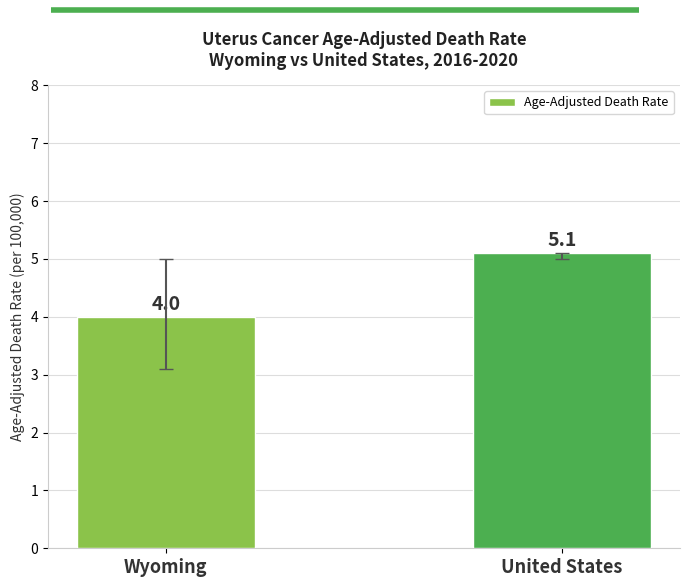

Between United States and Wyoming, which is larger?

United States